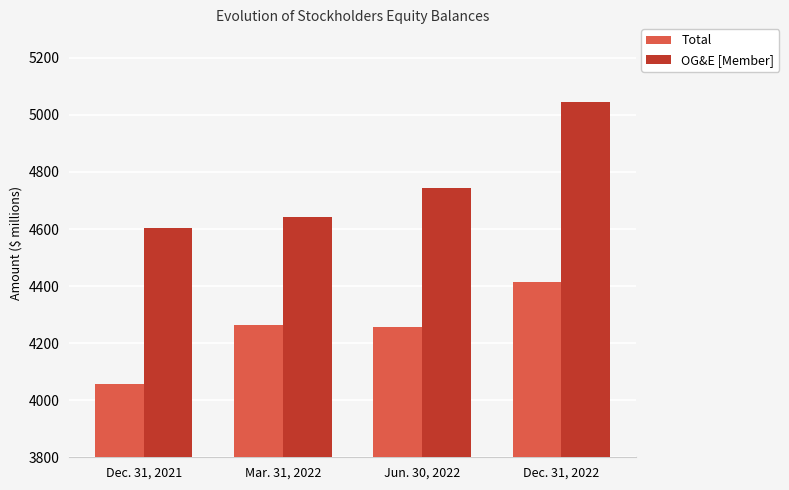

At which category does the chart reach its minimum across all series?

Dec. 31, 2021